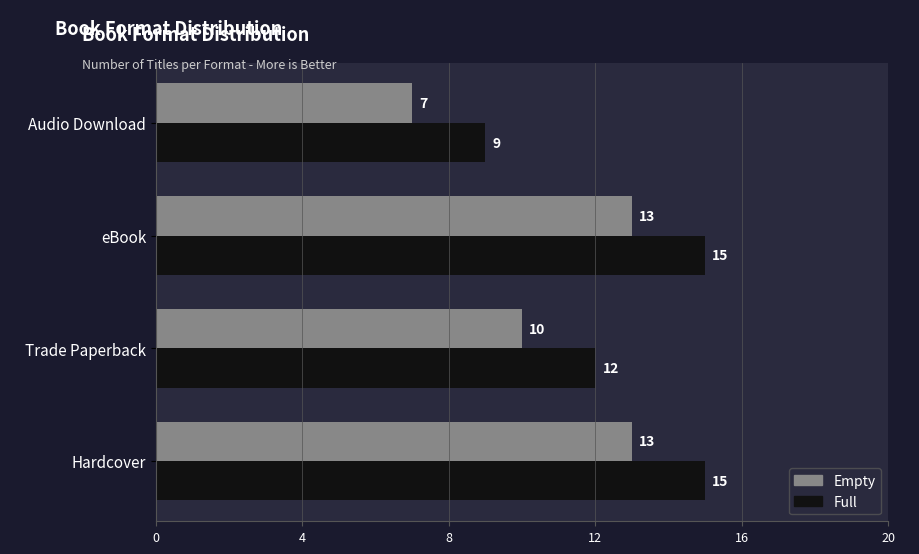

At which label does Empty reach its minimum?

Audio Download